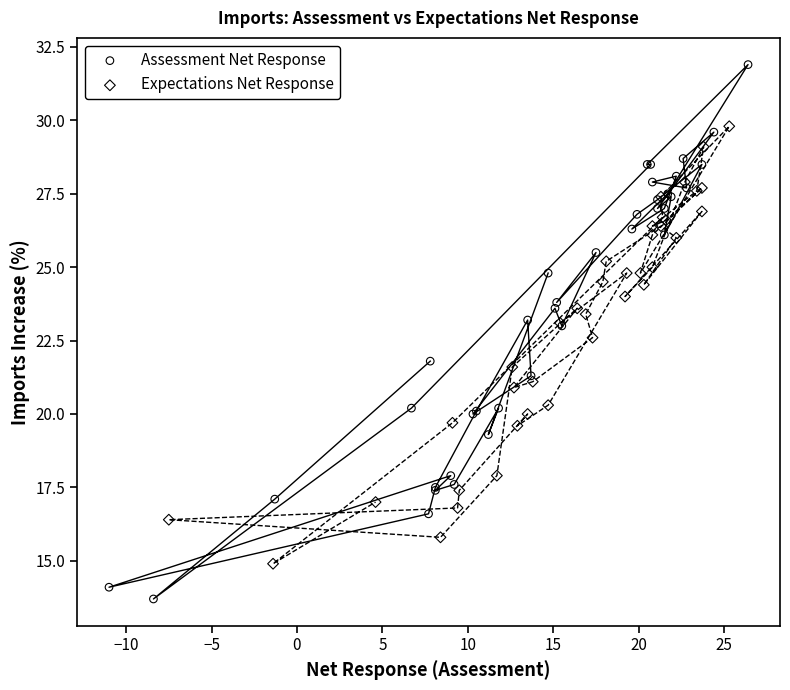

What are all the series names shown in the legend?

Assessment Net Response, Expectations Net Response